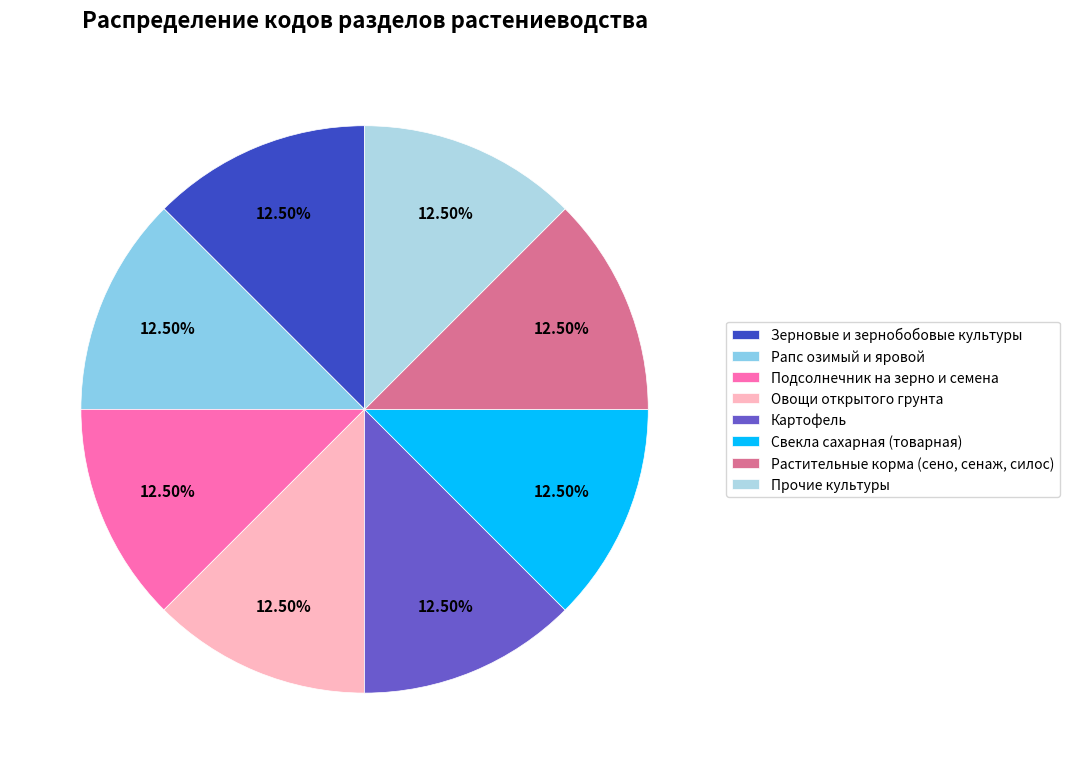

To the nearest percent, what portion does Рапс озимый и яровой represent?

12%